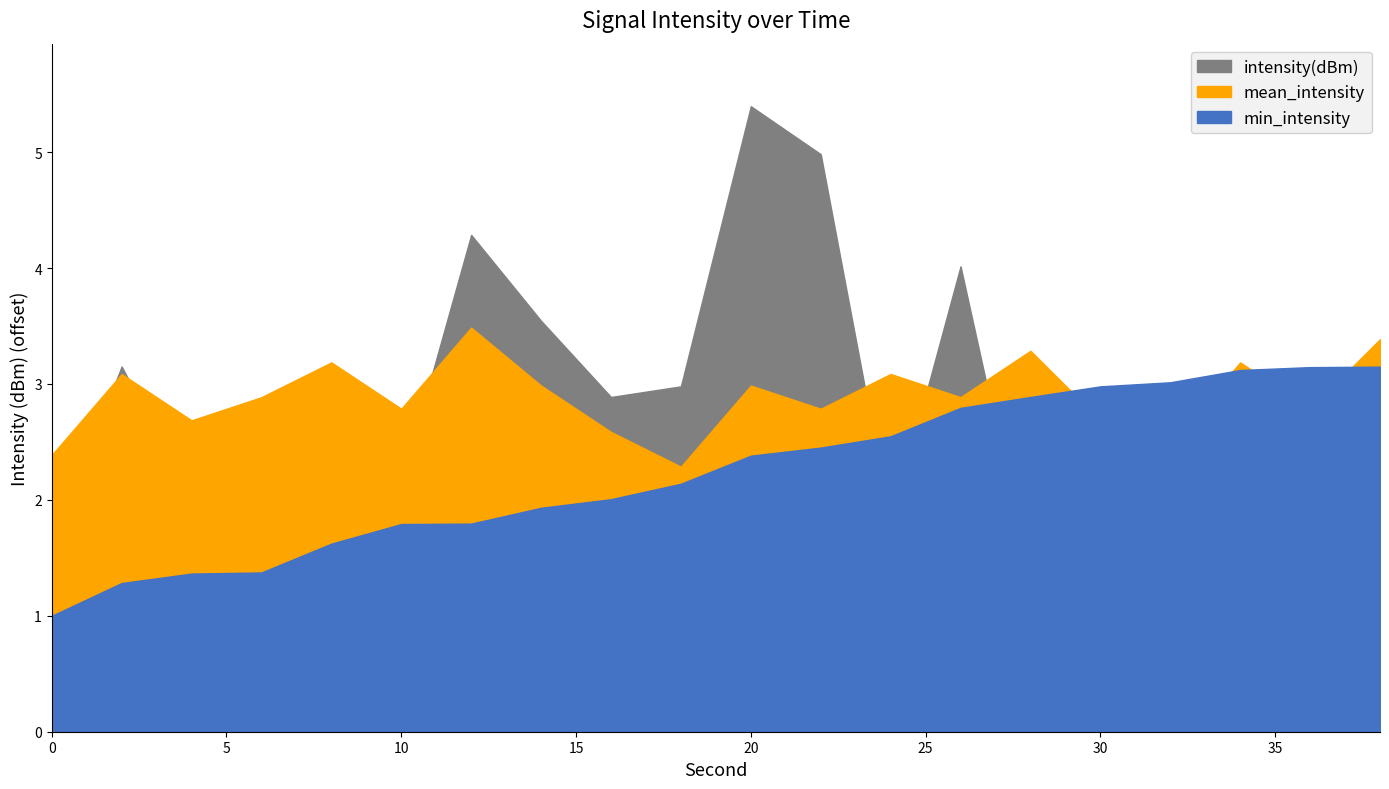

What are all the series names shown in the legend?

intensity(dBm), mean_intensity, min_intensity